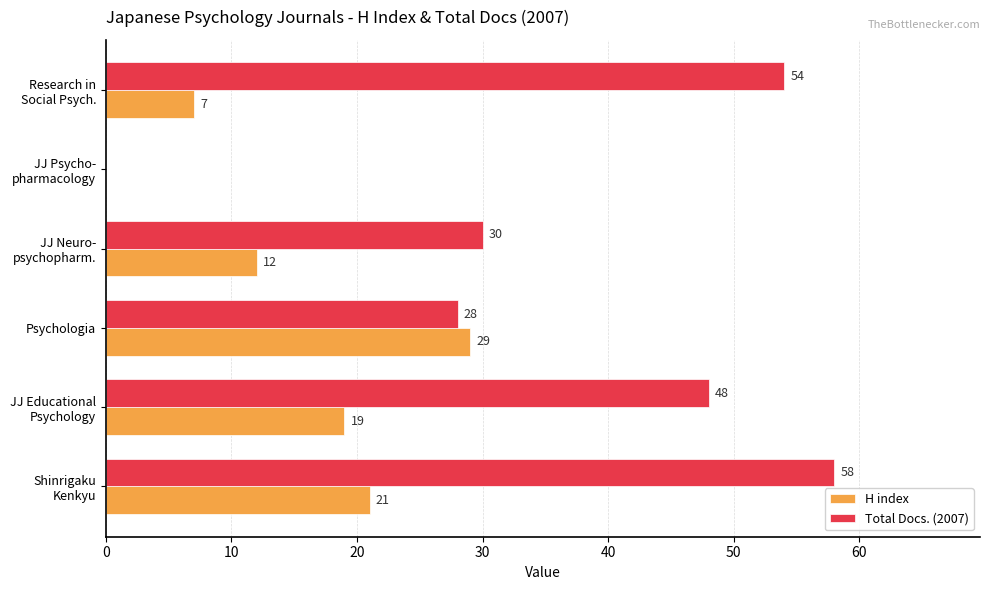

What is the sum of all H index values?

88